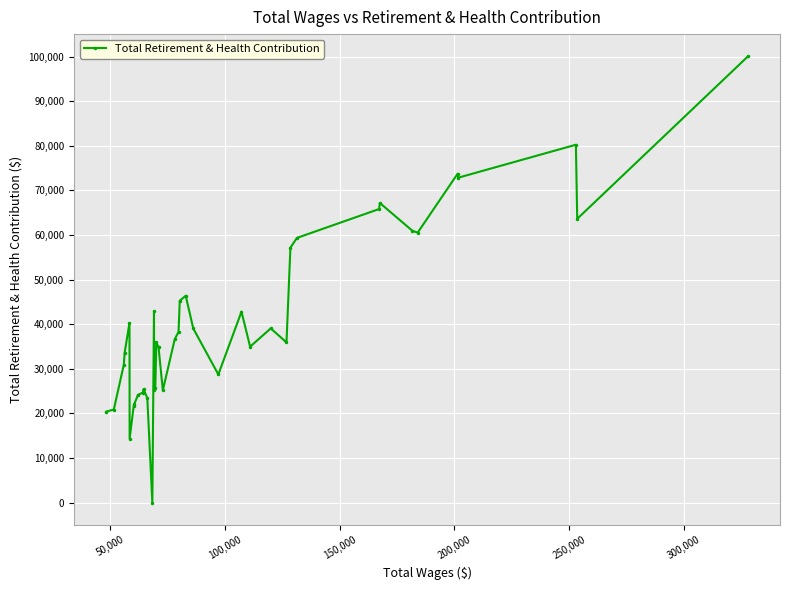

True or false: the data has more than 2 interior local peaks.

True